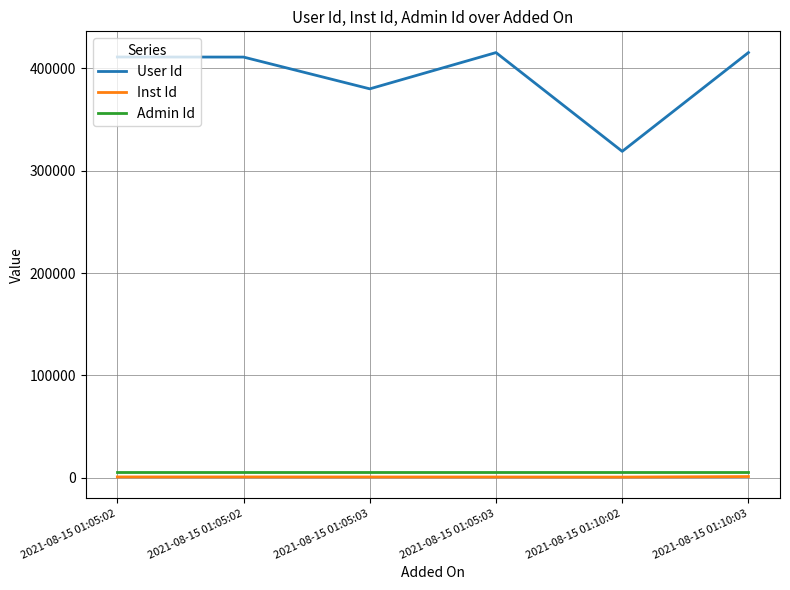

Reading left to right, extract all data points from this chart.

User Id: 2021-08-15 01:05:02=411202	2021-08-15 01:05:02=411127	2021-08-15 01:05:03=380081	2021-08-15 01:05:03=415512	2021-08-15 01:10:02=318980	2021-08-15 01:10:03=415538
Inst Id: 2021-08-15 01:05:02=802	2021-08-15 01:05:02=802	2021-08-15 01:05:03=764	2021-08-15 01:05:03=742	2021-08-15 01:10:02=672	2021-08-15 01:10:03=1168
Admin Id: 2021-08-15 01:05:02=5405	2021-08-15 01:05:02=5405	2021-08-15 01:05:03=5405	2021-08-15 01:05:03=5405	2021-08-15 01:10:02=5405	2021-08-15 01:10:03=5405